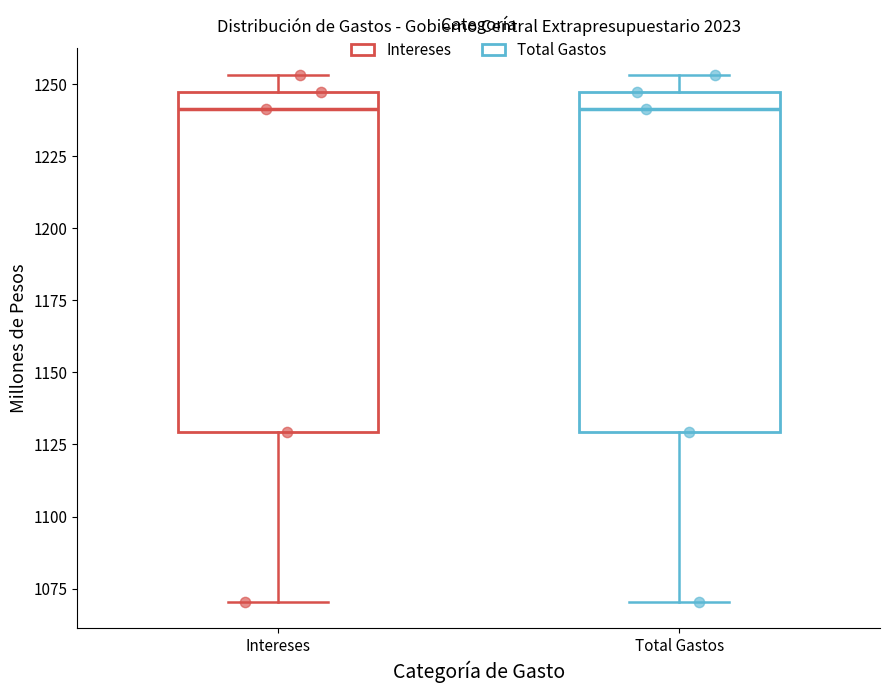

Where is the upper edge of the box for Intereses on the y-axis? The values are not printed on the chart, so give them approximately, as read against the axis.

1245